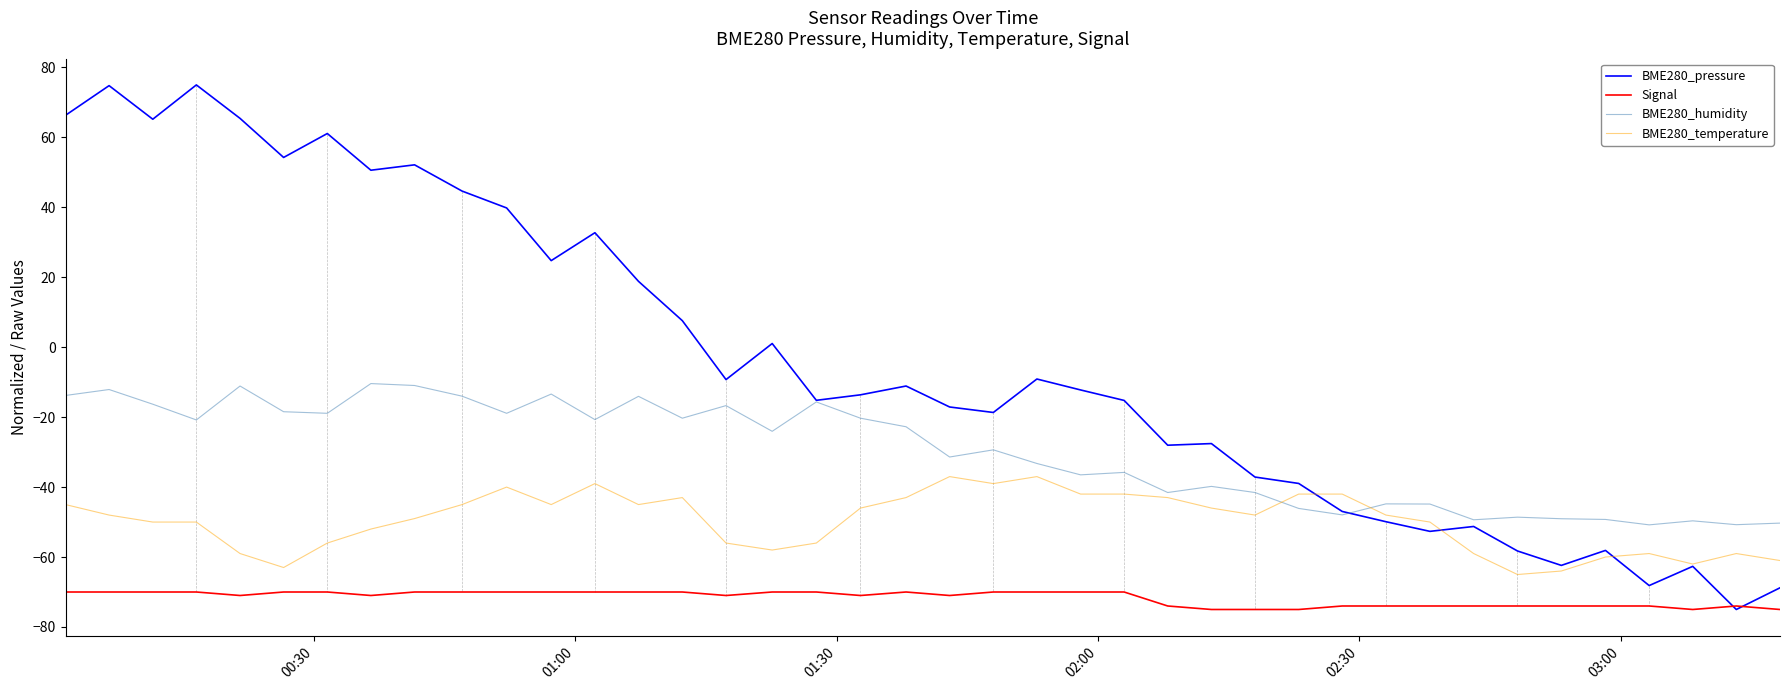

True or false: BME280_humidity and Signal intersect in this chart.

False